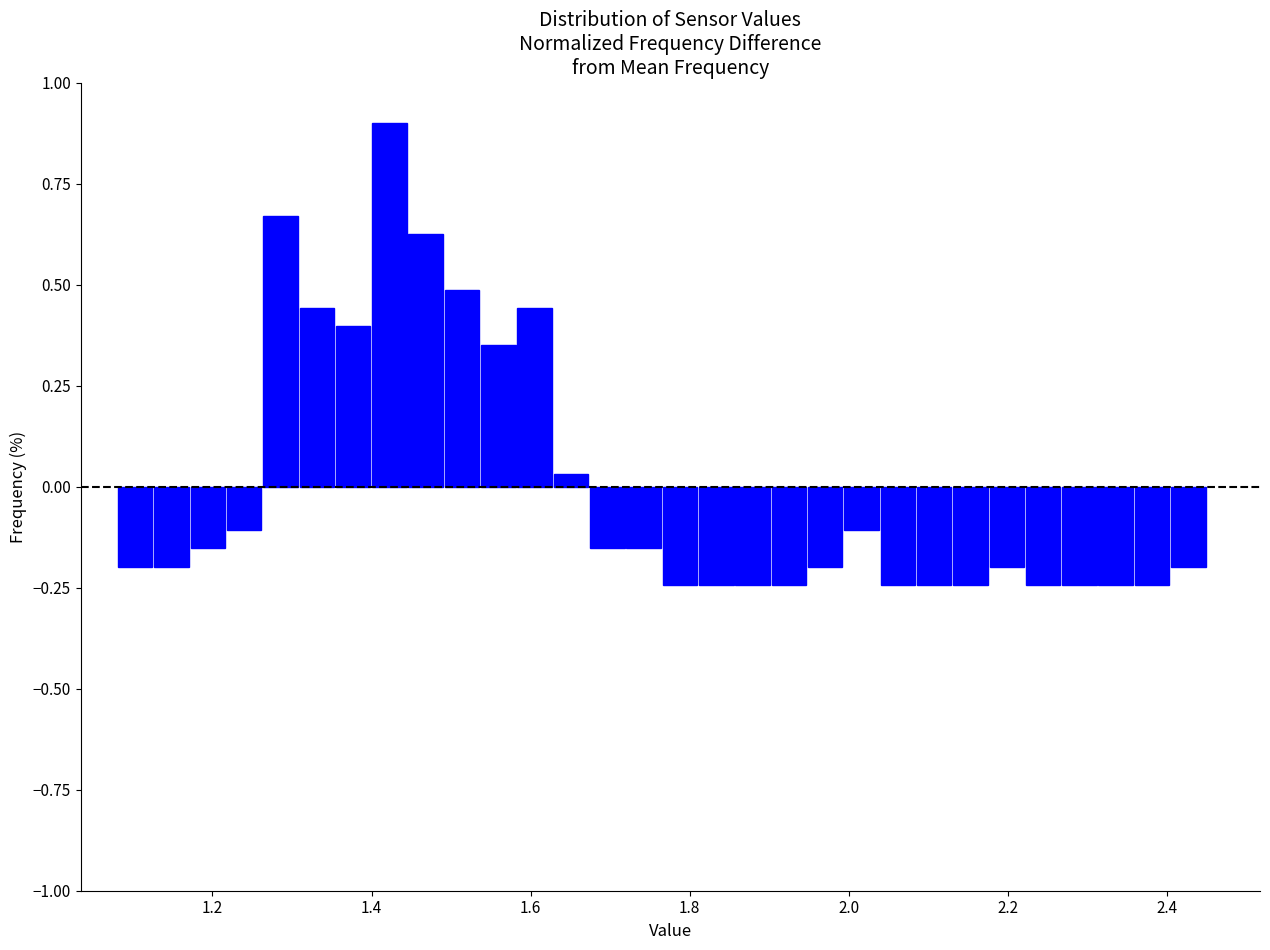

Read against the x-axis, roughly where is the centre of the tallest bar?

1.42